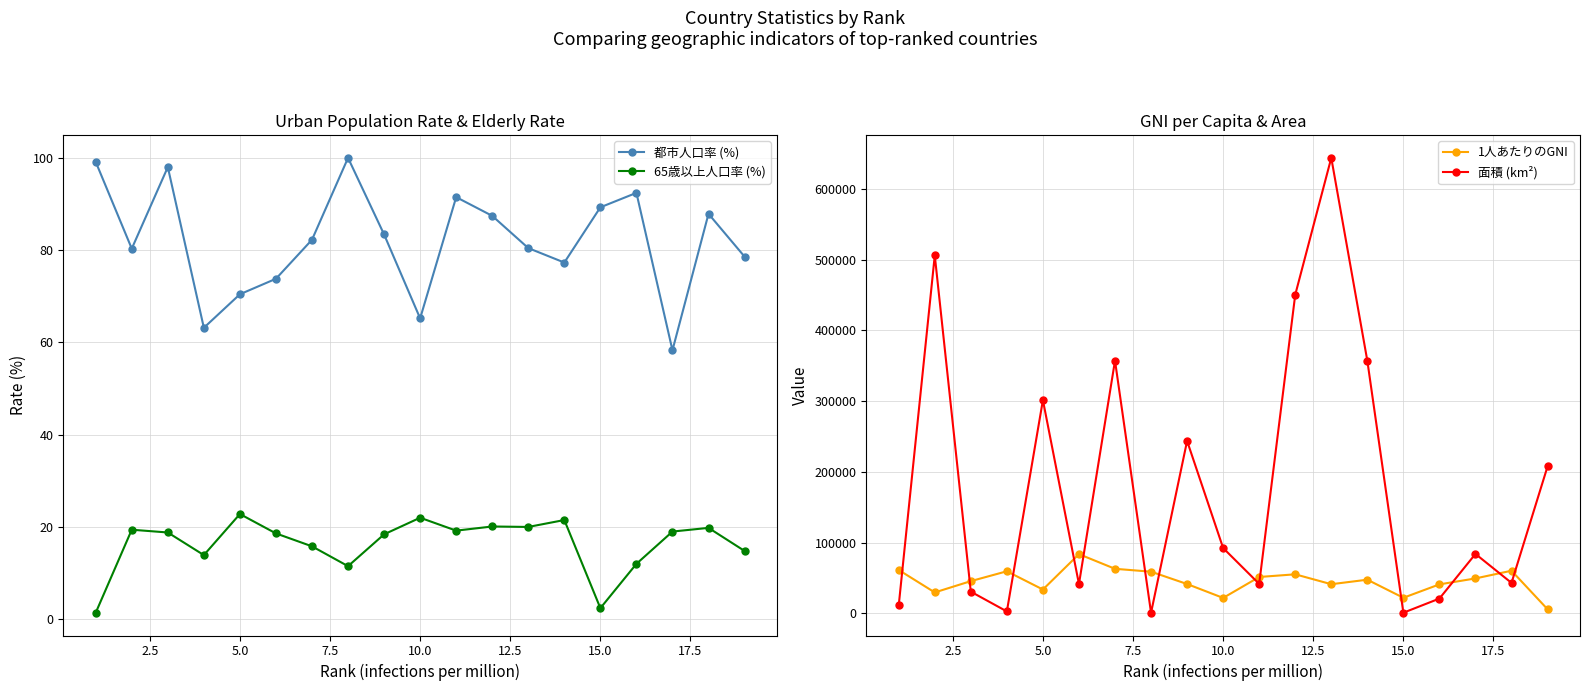

True or false: 1人あたりのGNI has more than 1 points higher than both neighbors.

True